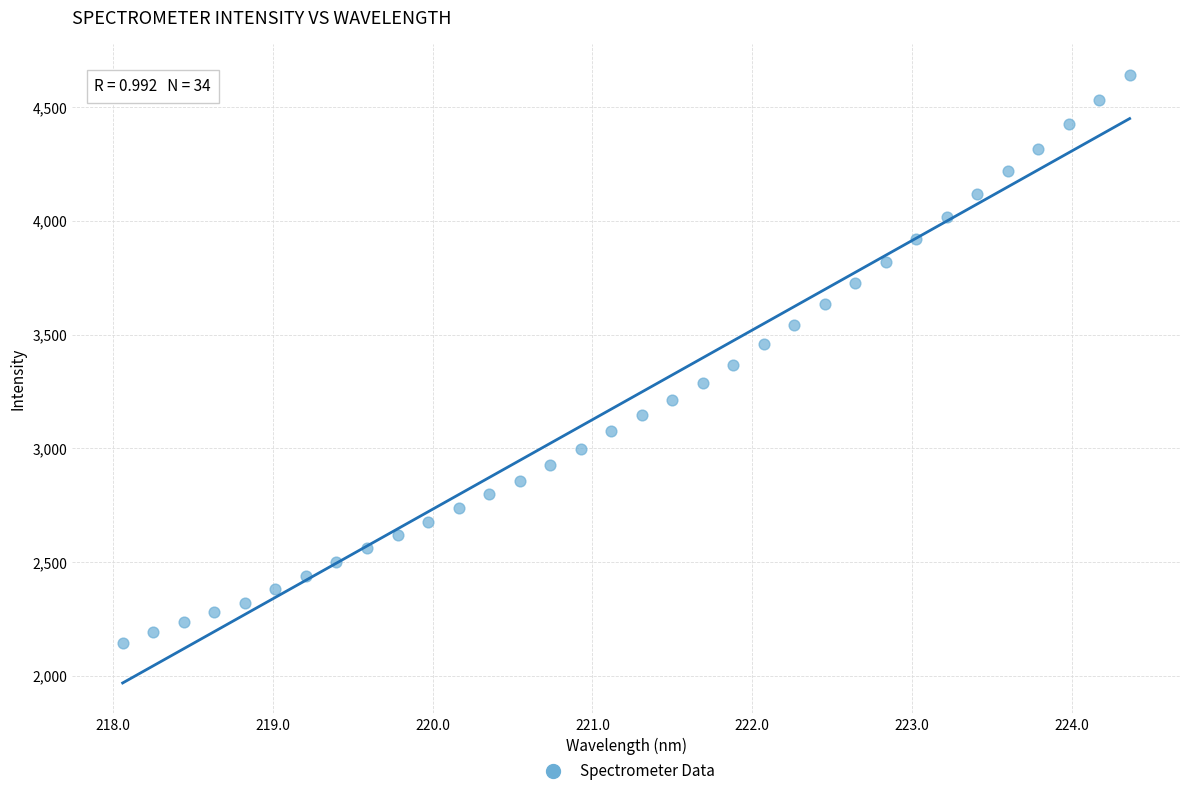

What is the range of Y values (max minus min)?

2497.5